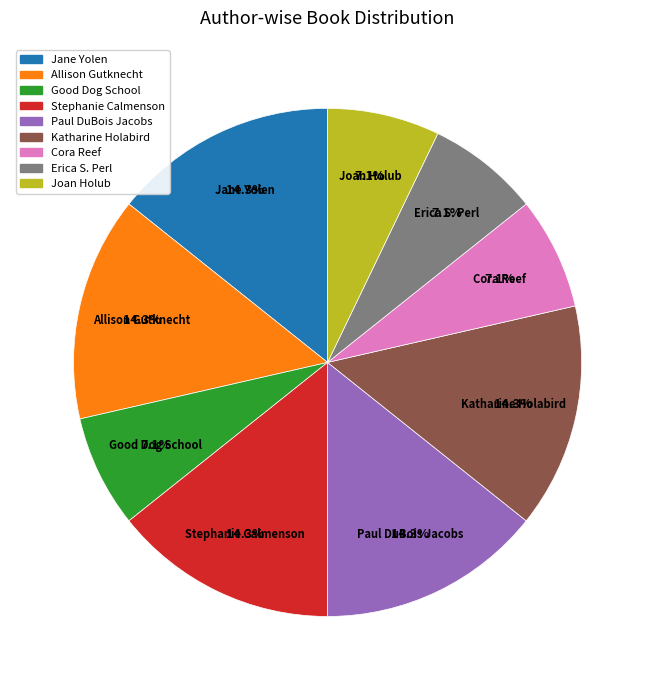

How many slices are in this pie chart?

9